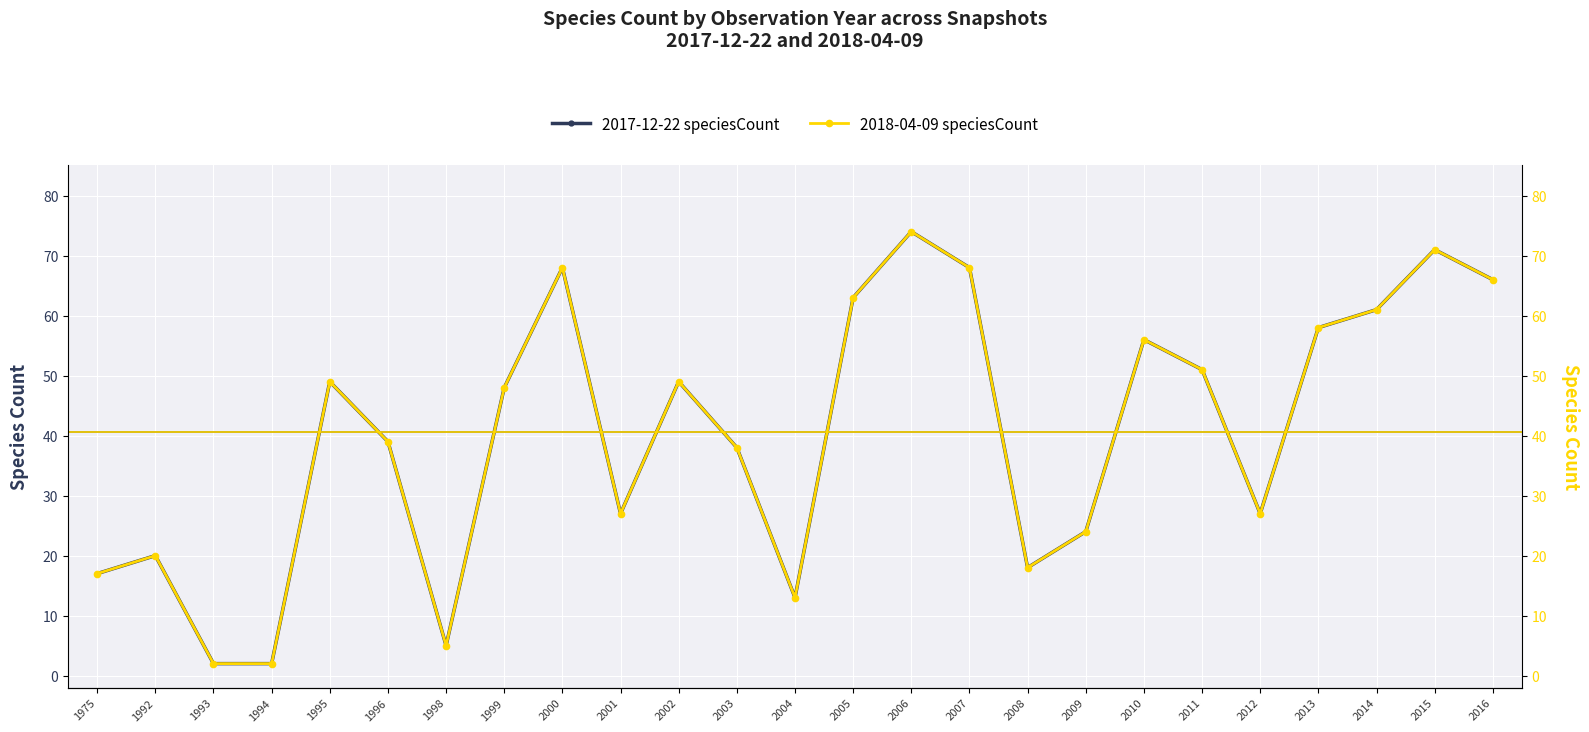

How many interior local valleys does the 2017-12-22 speciesCount series have?

5